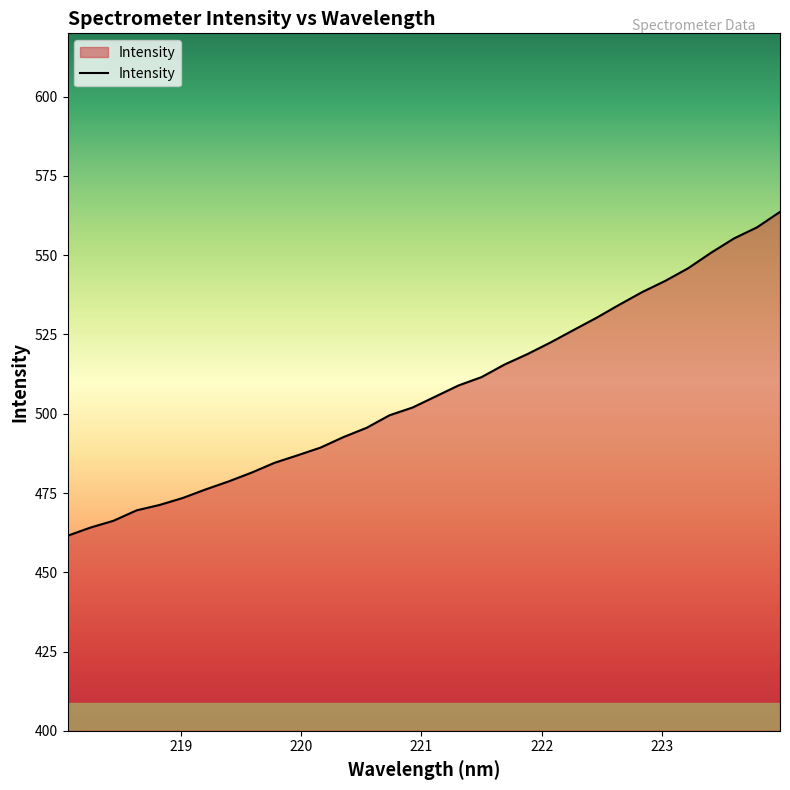

What is the minimum value shown in the chart?

461.5